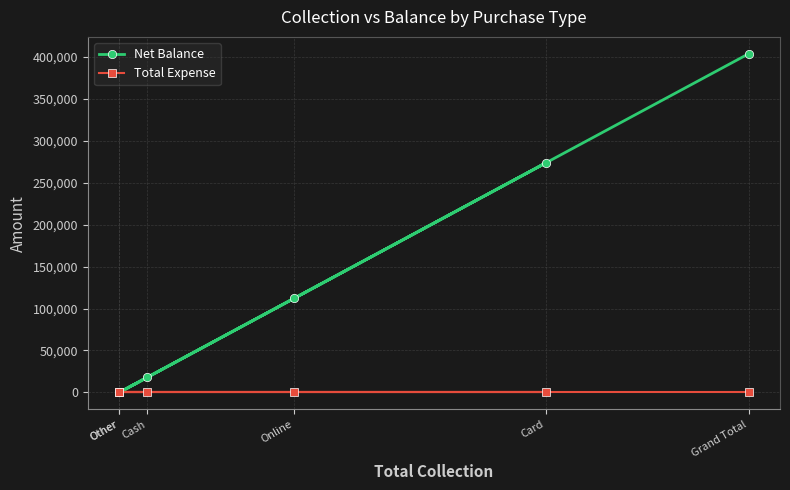

What are all the series names shown in the legend?

Net Balance, Total Expense